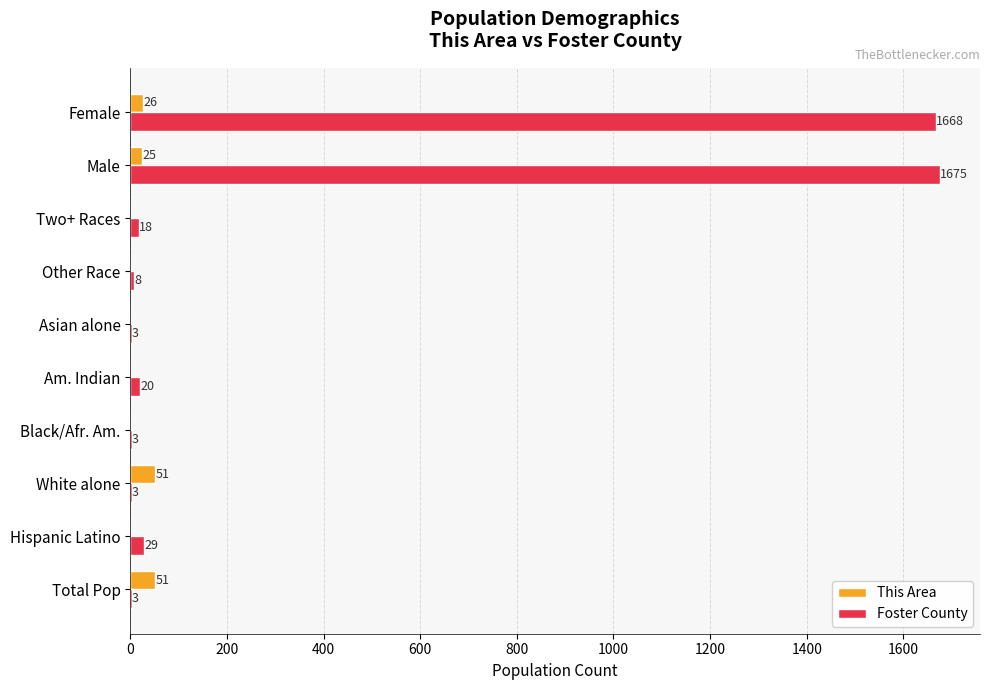

True or false: Foster County has a value of 1675 at Male.

True